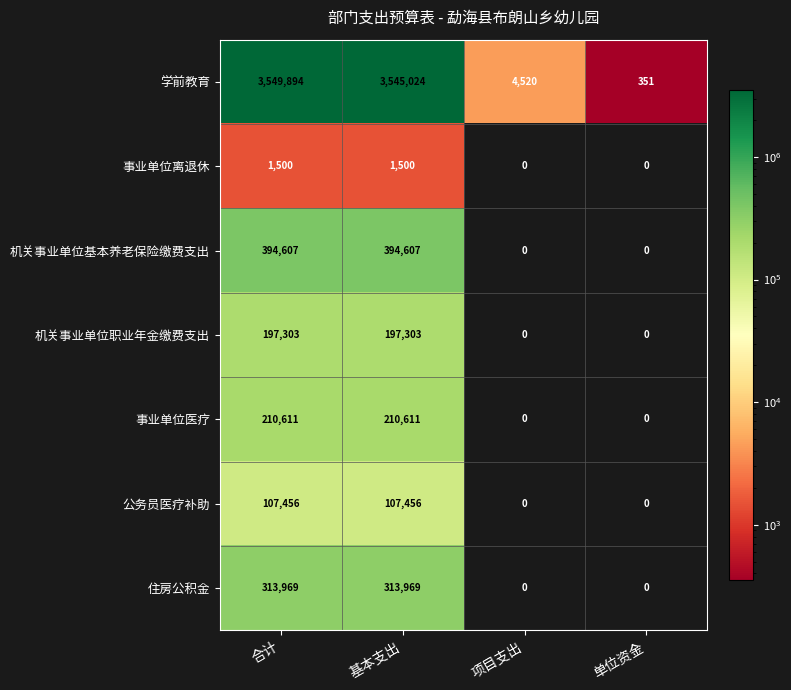

What is the spread (max minus min) of values at 项目支出?

4520